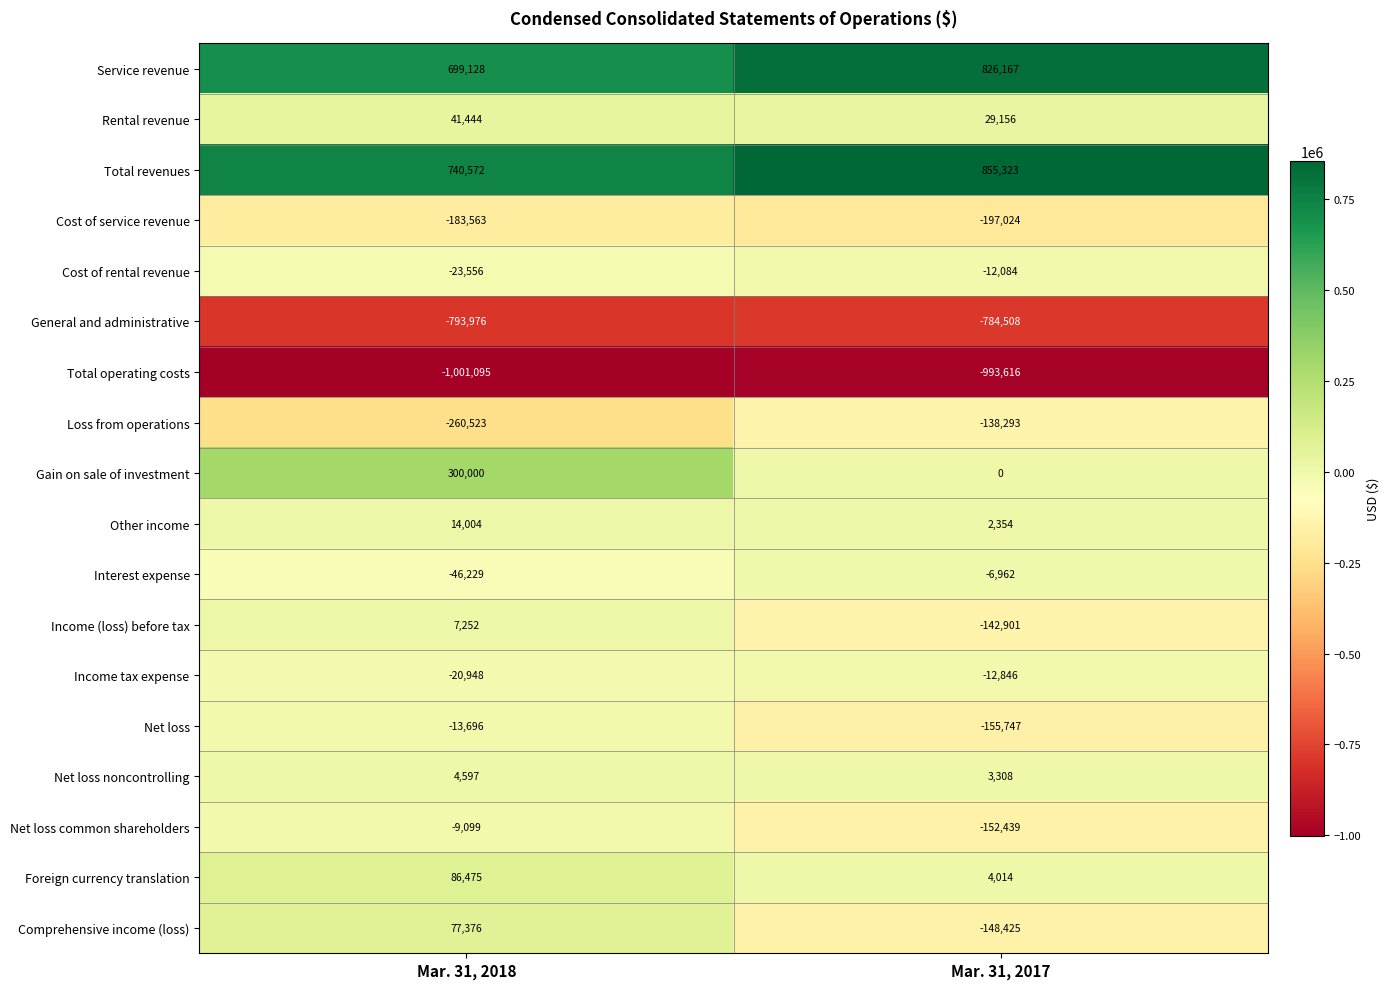

What is the sum of all Loss from operations values?

-398816